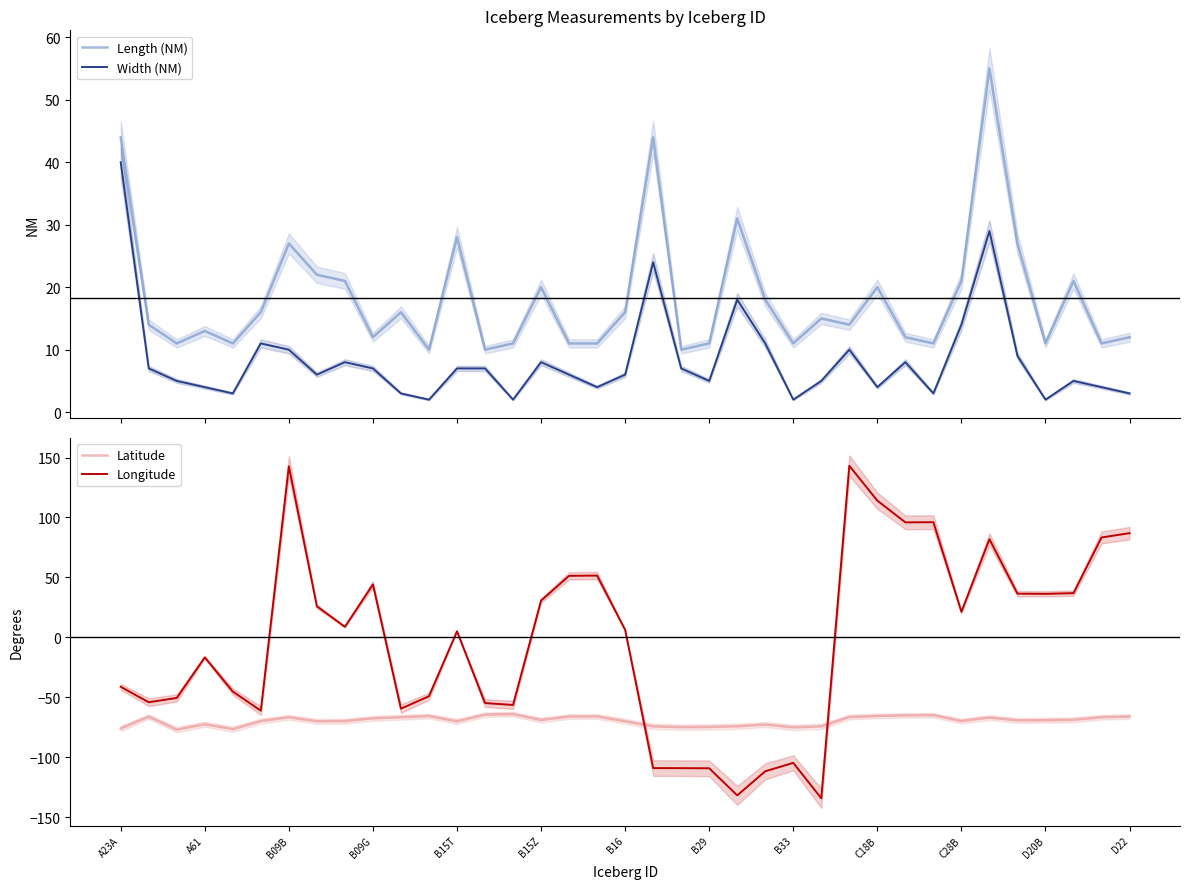

Reading left to right, extract all data points from this chart.

Length (NM): 44.0	14.0	11.0	13.0	11.0	16.0	27.0	22.0	21.0	12.0	16.0	10.0	28.0	10.0	11.0	20.0	11.0	11.0	16.0	44.0	10.0	11.0	31.0	18.0	11.0	15.0	14.0	20.0	12.0	11.0	21.0	55.0	27.0	11.0	21.0	11.0	12.0
Width (NM): 40.0	7.0	5.0	4.0	3.0	11.0	10.0	6.0	8.0	7.0	3.0	2.0	7.0	7.0	2.0	8.0	6.0	4.0	6.0	24.0	7.0	5.0	18.0	11.0	2.0	5.0	10.0	4.0	8.0	3.0	14.0	29.0	9.0	2.0	5.0	4.0	3.0
Latitude: -75.9	-66.0	-76.9	-72.4	-76.4	-69.7	-66.6	-69.9	-69.8	-67.4	-66.5	-65.6	-70.0	-64.4	-63.9	-68.8	-65.9	-65.8	-69.9	-74.1	-74.8	-74.6	-74.0	-72.6	-75.0	-74.2	-66.3	-65.5	-65.0	-64.8	-69.7	-66.8	-69.2	-69.0	-68.7	-66.5	-66.0
Longitude: -41.2	-54.0	-50.5	-16.6	-45.1	-61.1	142.7	25.9	8.8	44.2	-59.4	-49.0	5.1	-54.7	-56.3	30.7	51.4	51.6	6.3	-108.9	-109.0	-109.1	-131.7	-111.6	-104.6	-134.1	143.1	114.0	95.9	96.0	21.4	81.9	36.5	36.3	36.9	83.3	86.9